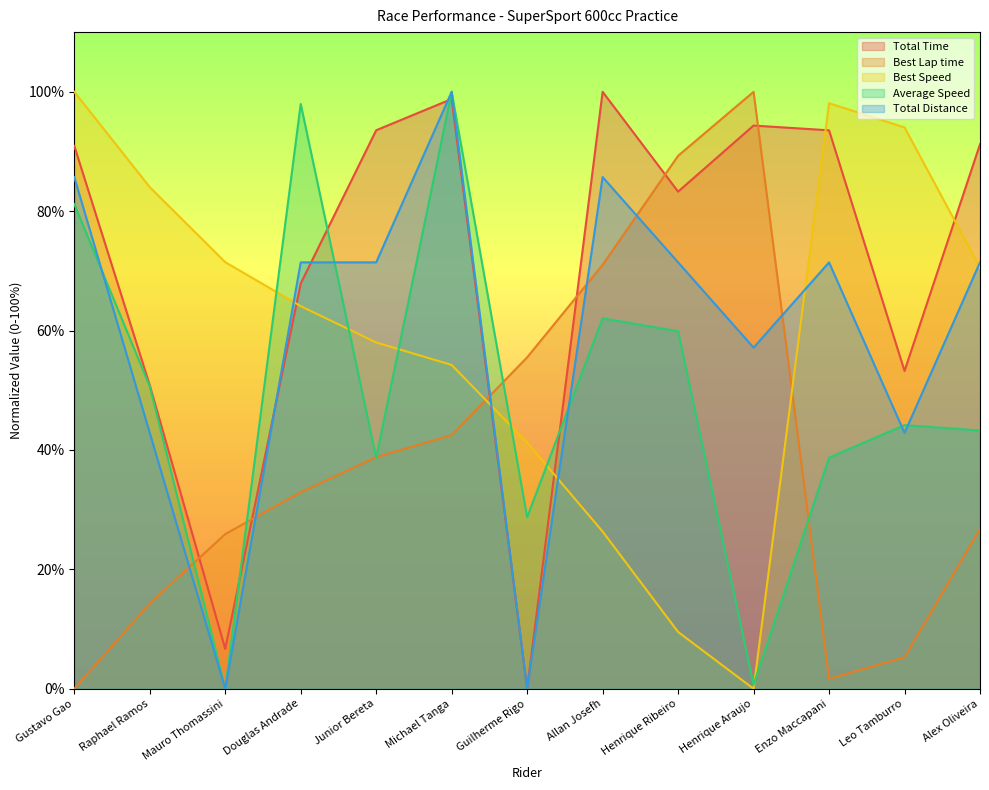

How many lines are shown in the chart?

5